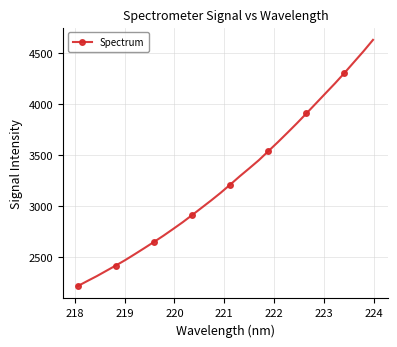

What is the difference between the maximum and minimum values?

2413.4